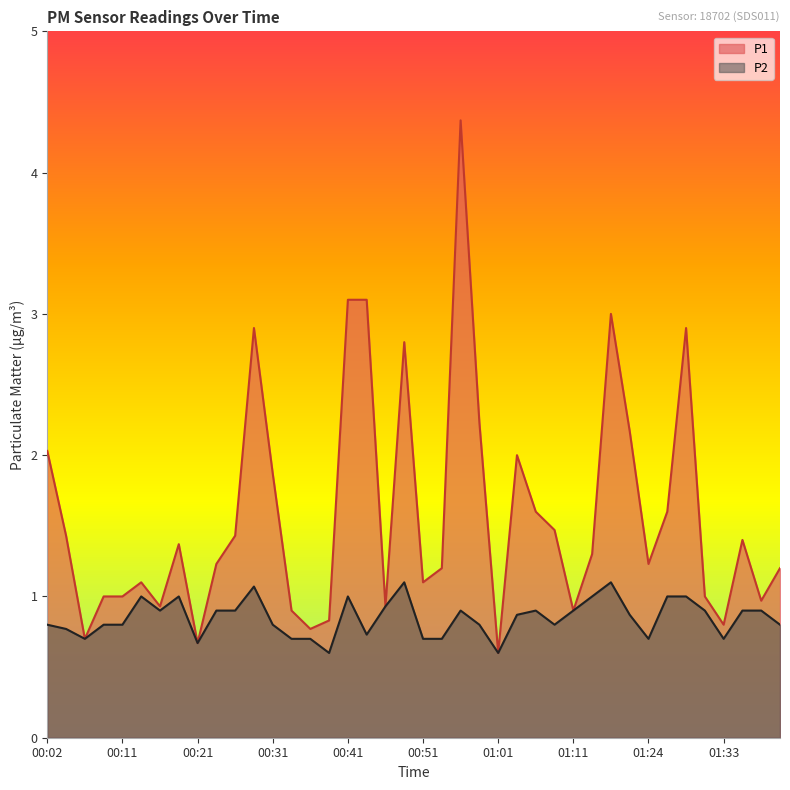

True or false: P1 has a value of 0.4 at 00:51.

False